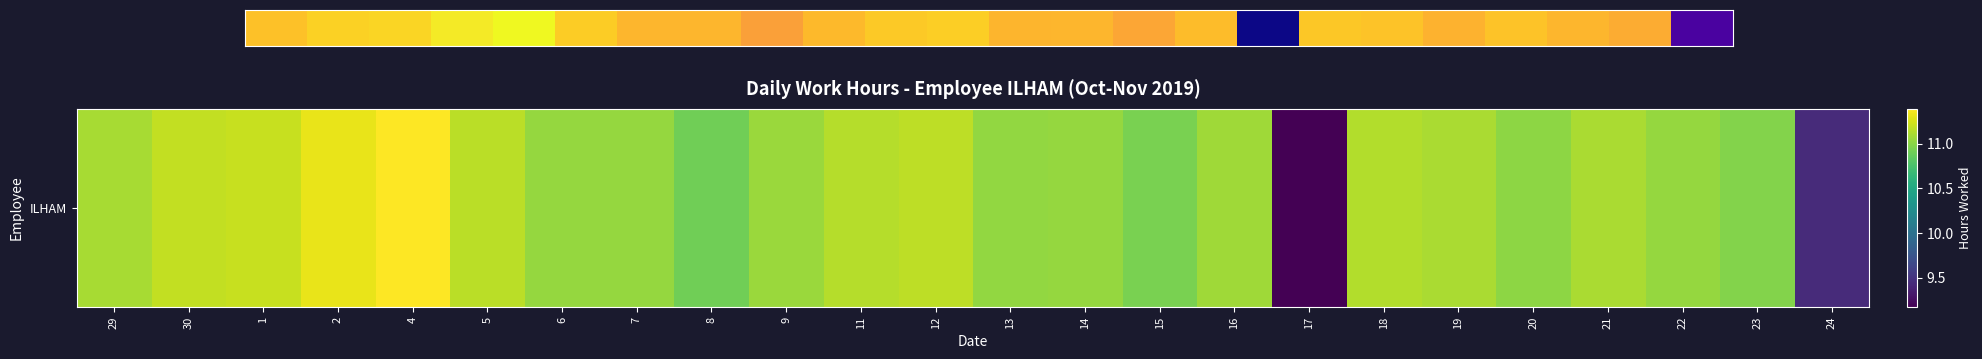

True or false: the data shows 18.2 at 4.

False